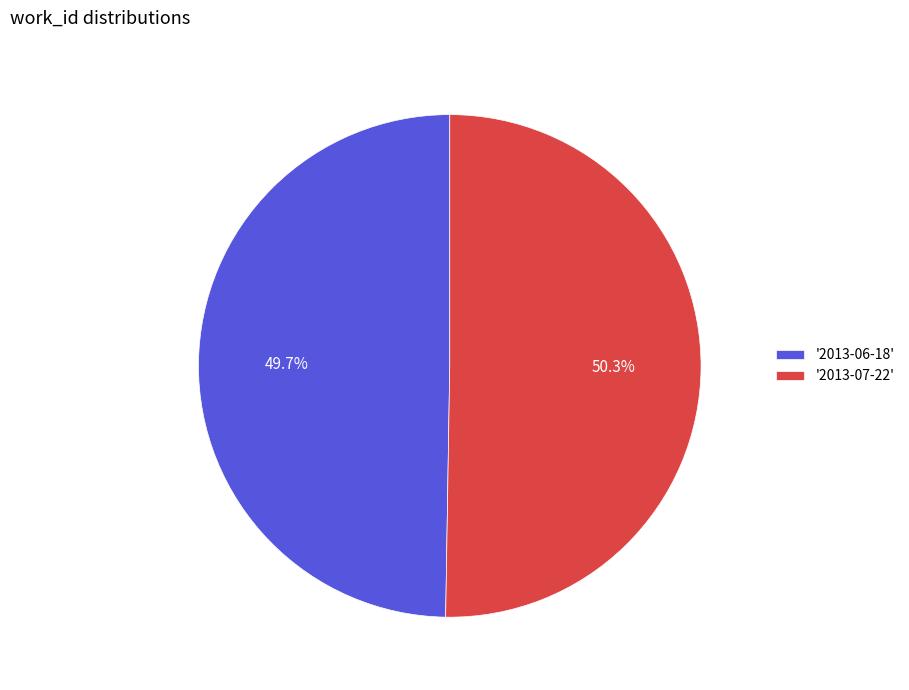

How many slices are in this pie chart?

2